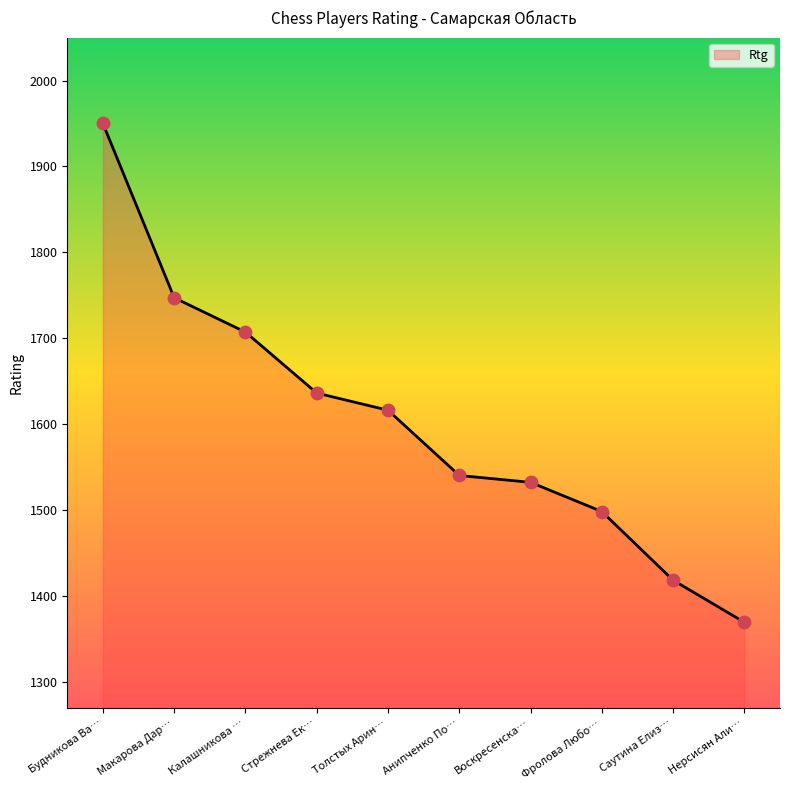

Which has a higher value, Фролова Любо… or Нерсисян Али…?

Фролова Любо…